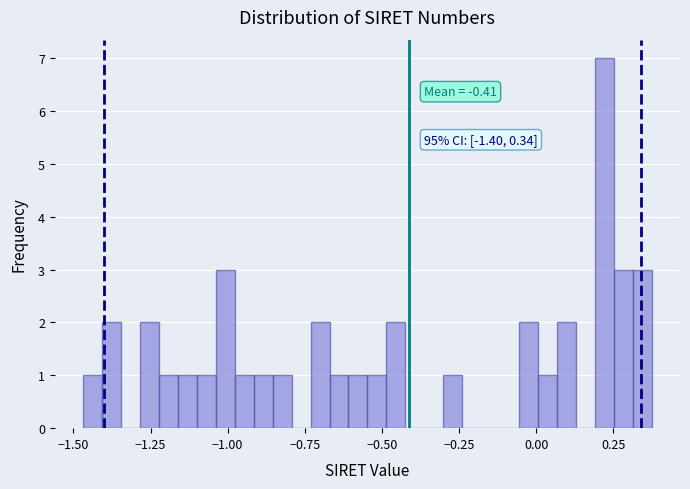

Read against the x-axis, roughly where is the centre of the tallest bar?

0.20